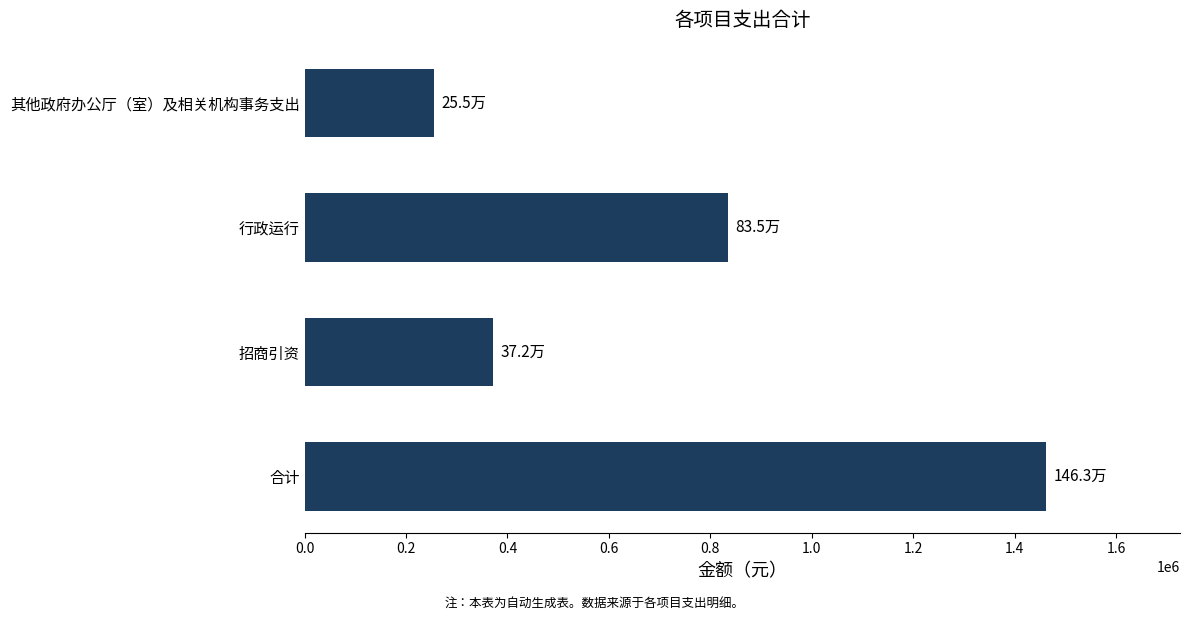

Rank the categories by value from highest to lowest.

合计, 行政运行, 招商引资, 其他政府办公厅（室）及相关机构事务支出